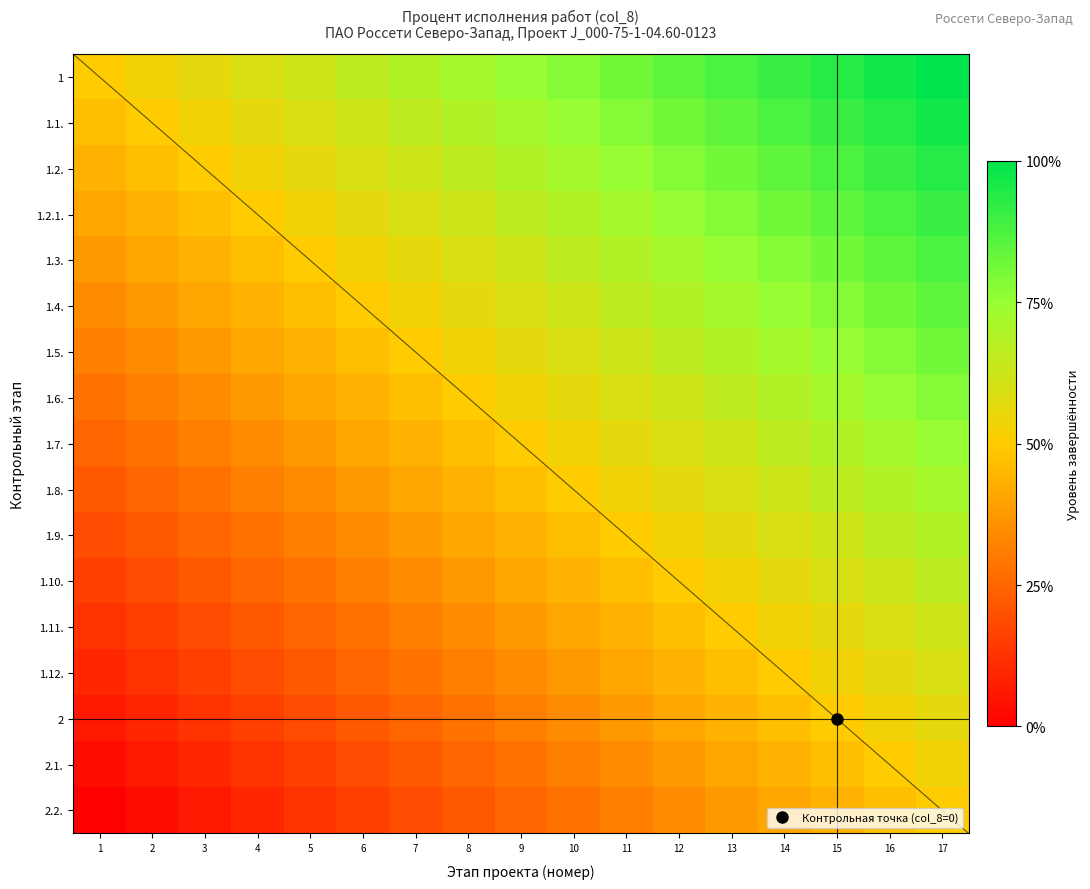

Which has a higher value, 3 or 14?

14